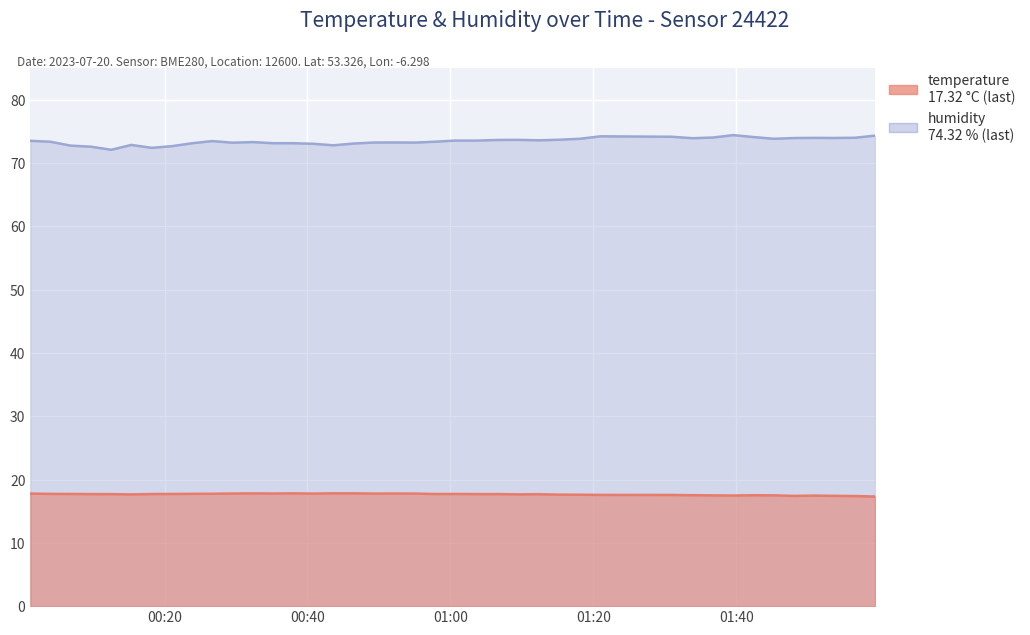

True or false: temperature and humidity cross at least once.

False